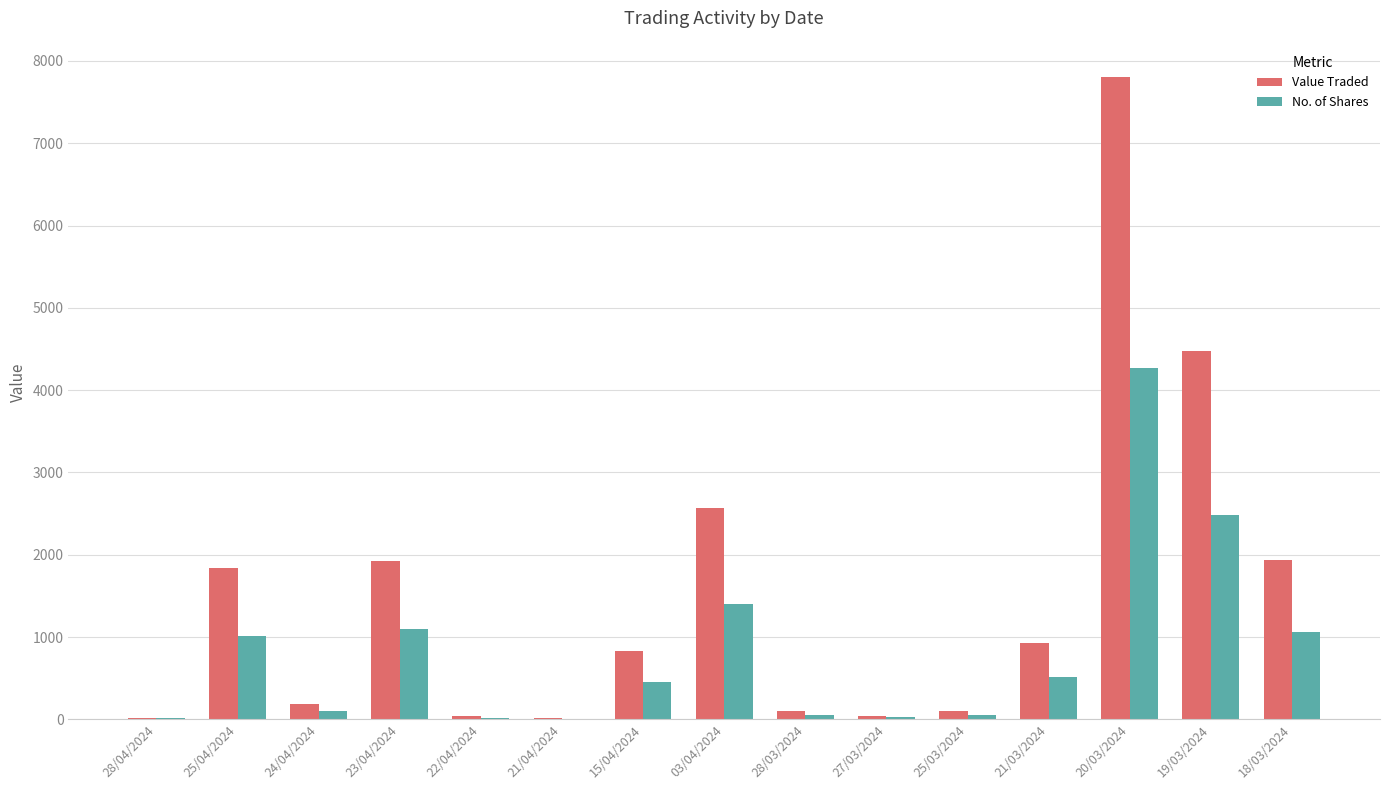

Is the value of No. of Shares at 18/03/2024 greater than the value of Value Traded at 25/04/2024?

No